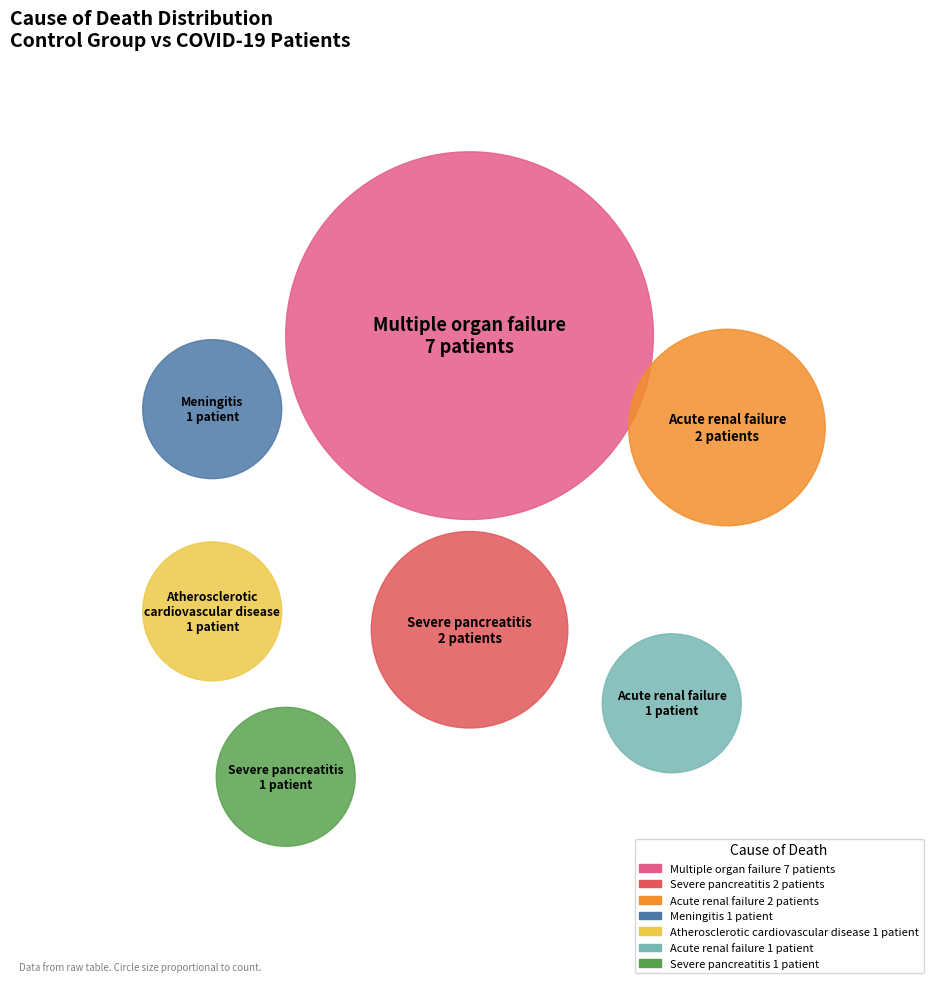

To the nearest percent, what is the average slice percentage?

14%